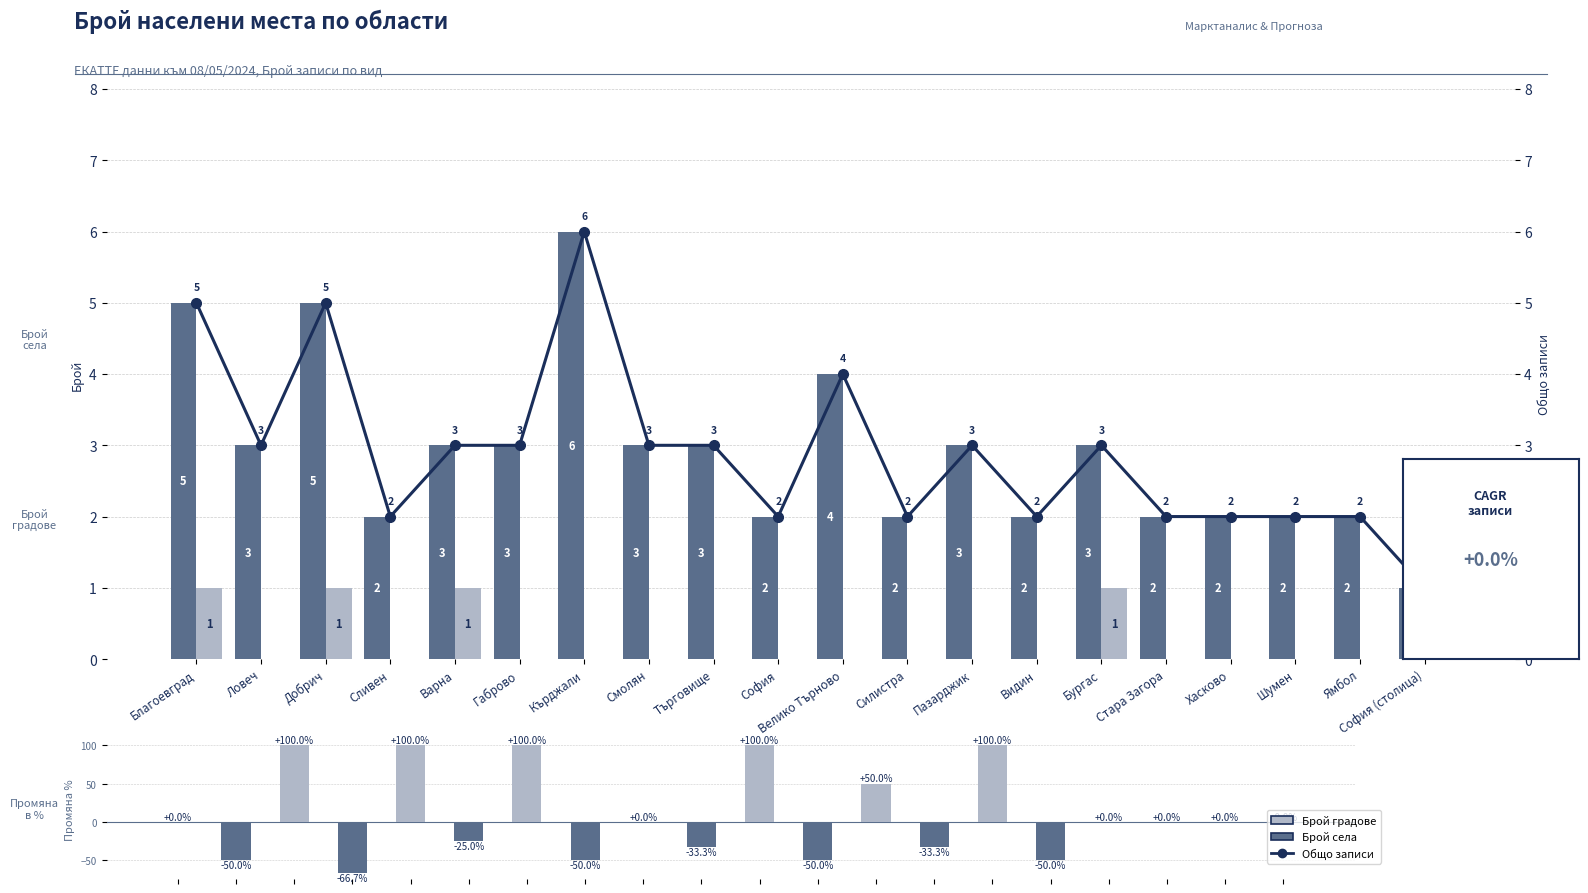

What is the spread (max minus min) of values at Бургас?

99.0